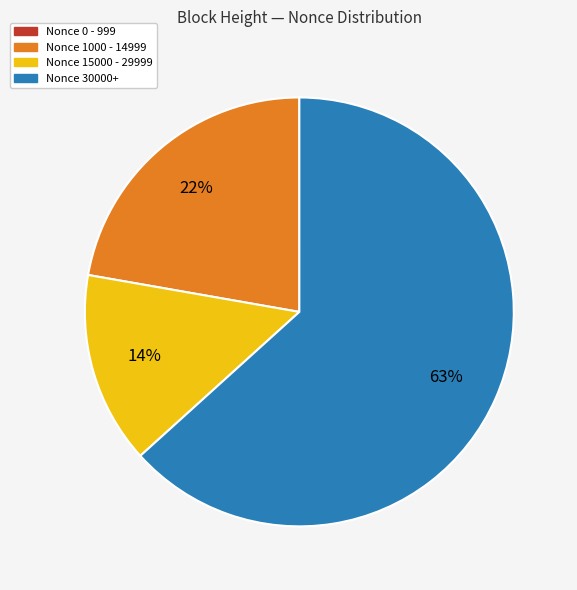

Combined, do Nonce 1000 - 14999 and Nonce 15000 - 29999 account for over 50%?

No